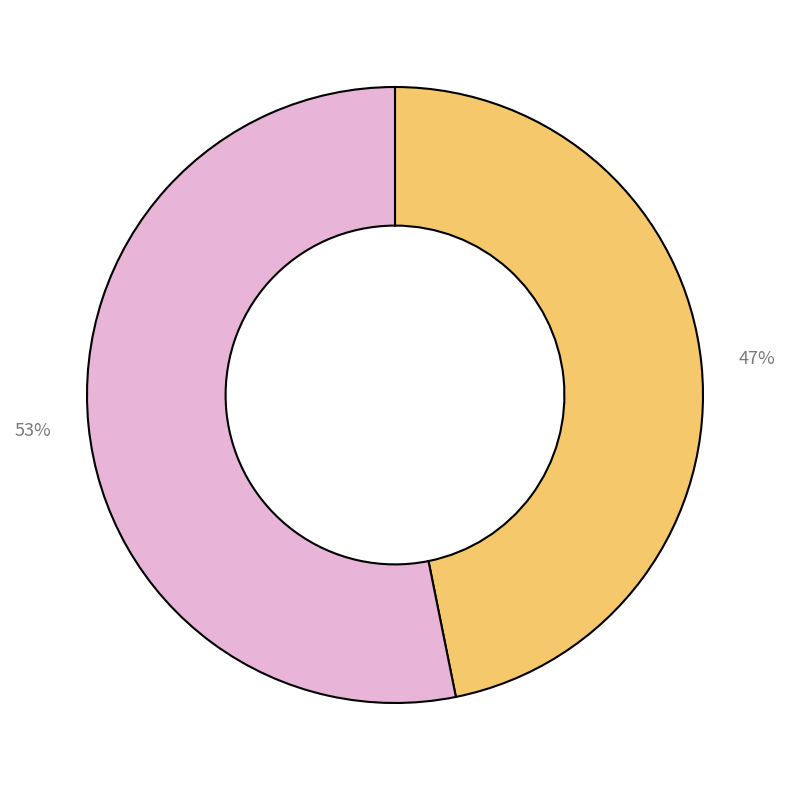

To the nearest percent, what is the difference between the largest and smallest slice percentages?

6%